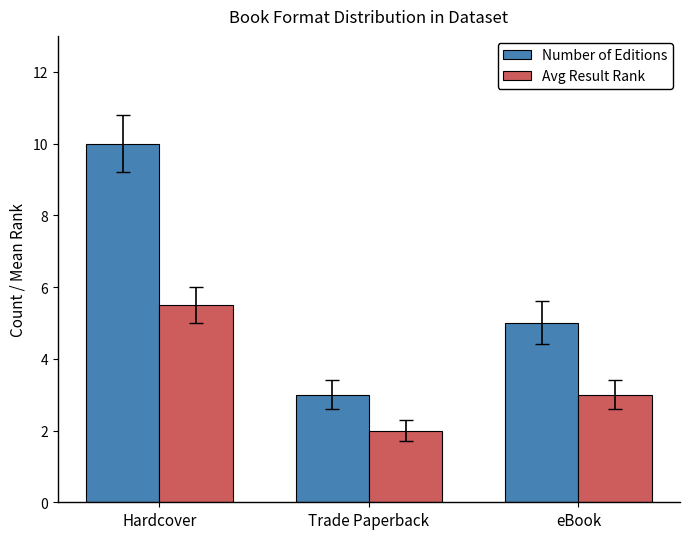

How many values in the Number of Editions series are below 5?

1